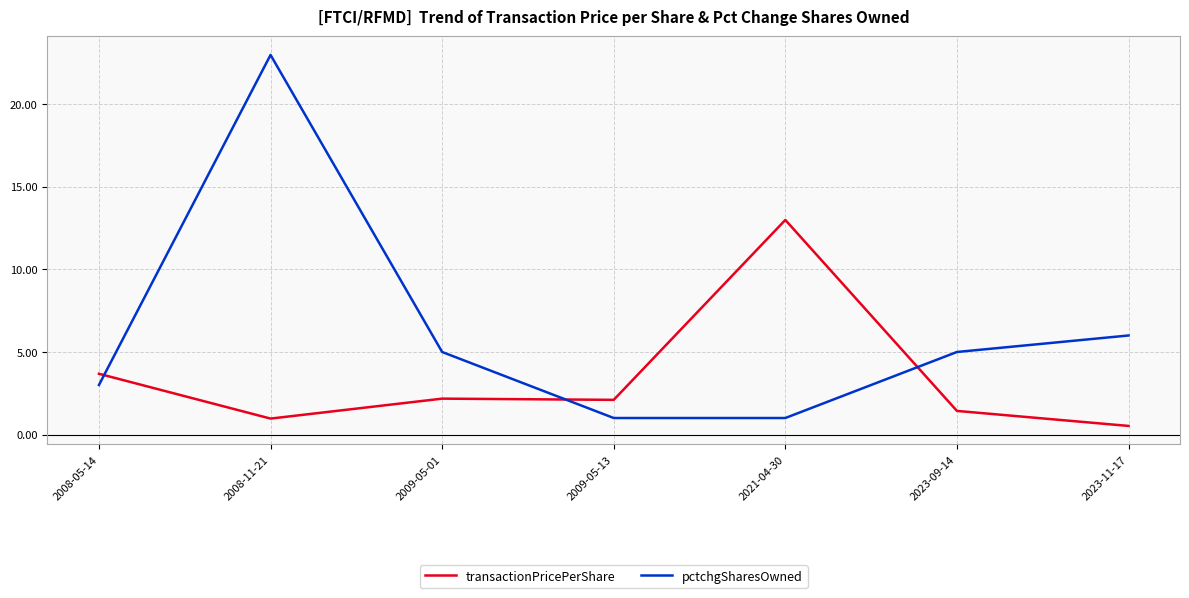

Which category has the lowest value in the transactionPricePerShare series?

2023-11-17